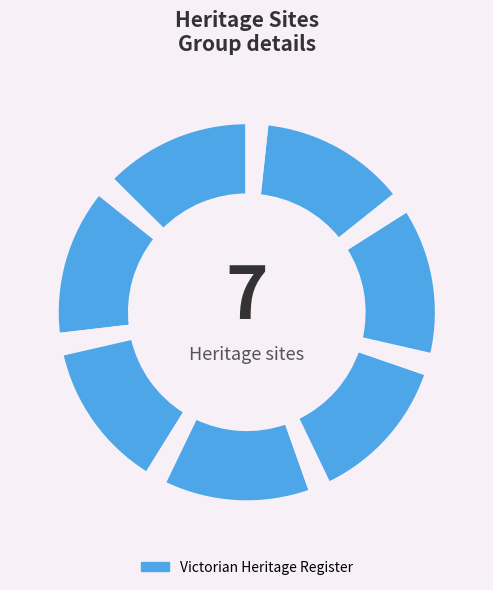

Count the number of slices in the pie.

14